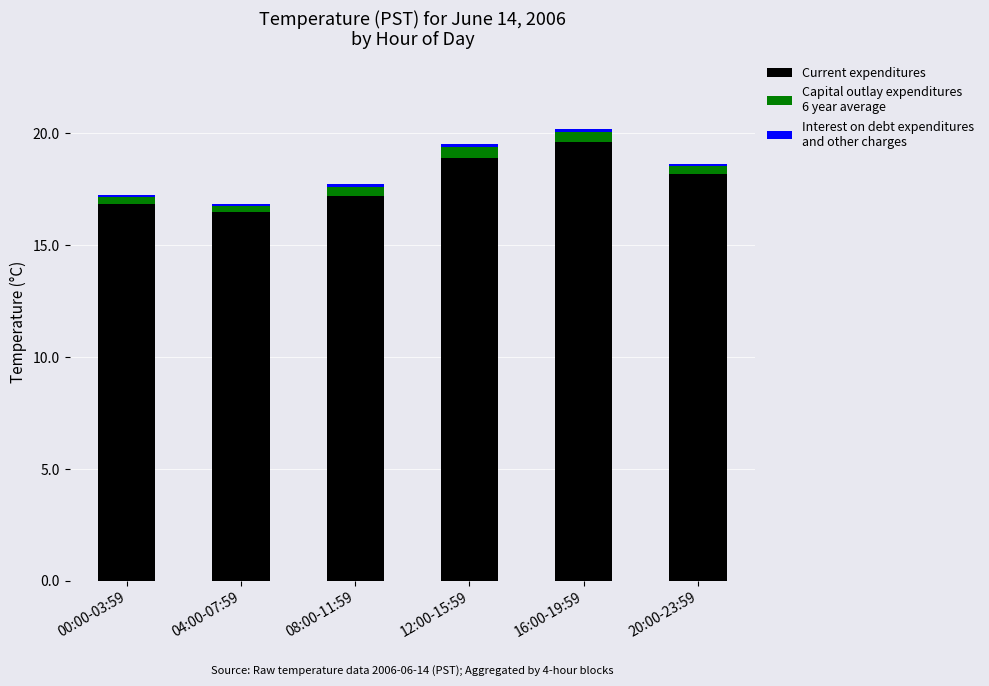

How many bars are there in total?

6